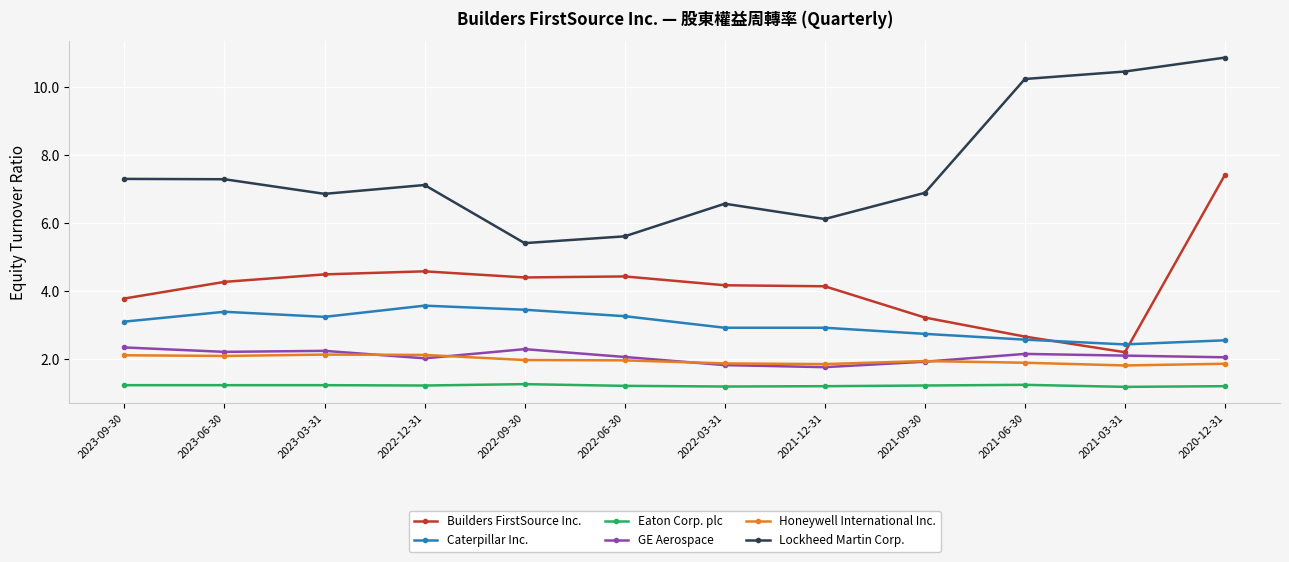

What is the label of the 4th point from the left?

2022-12-31